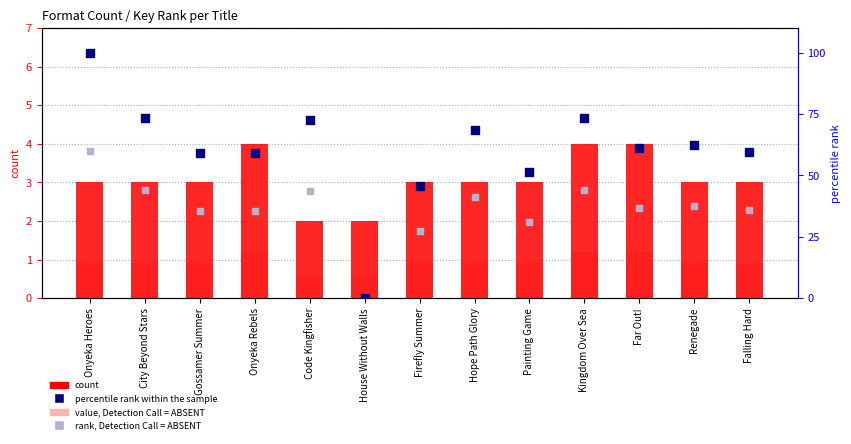

Which series contains the highest Y value?

percentile rank within the sample